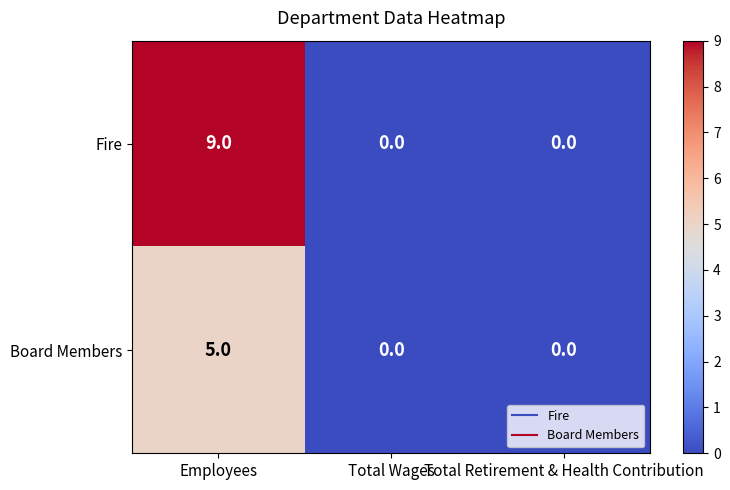

Rank the series by their average value, from lowest to highest.

Board Members, Fire